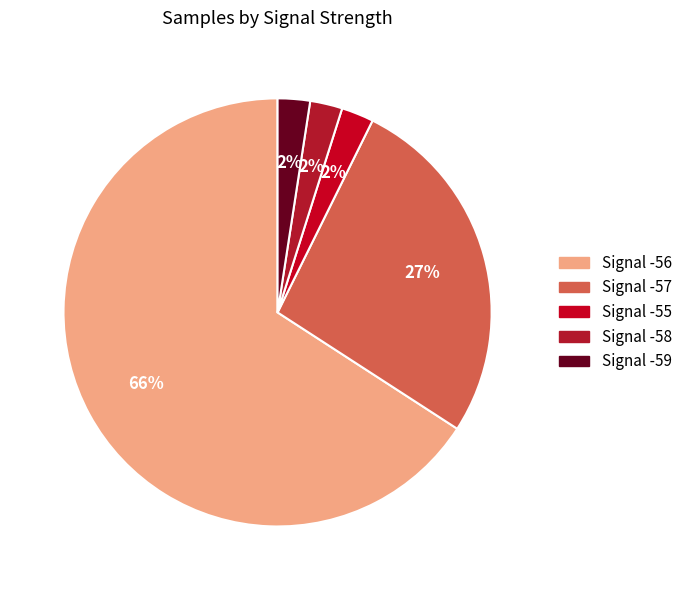

Does Signal -59 represent more than half of the total?

No